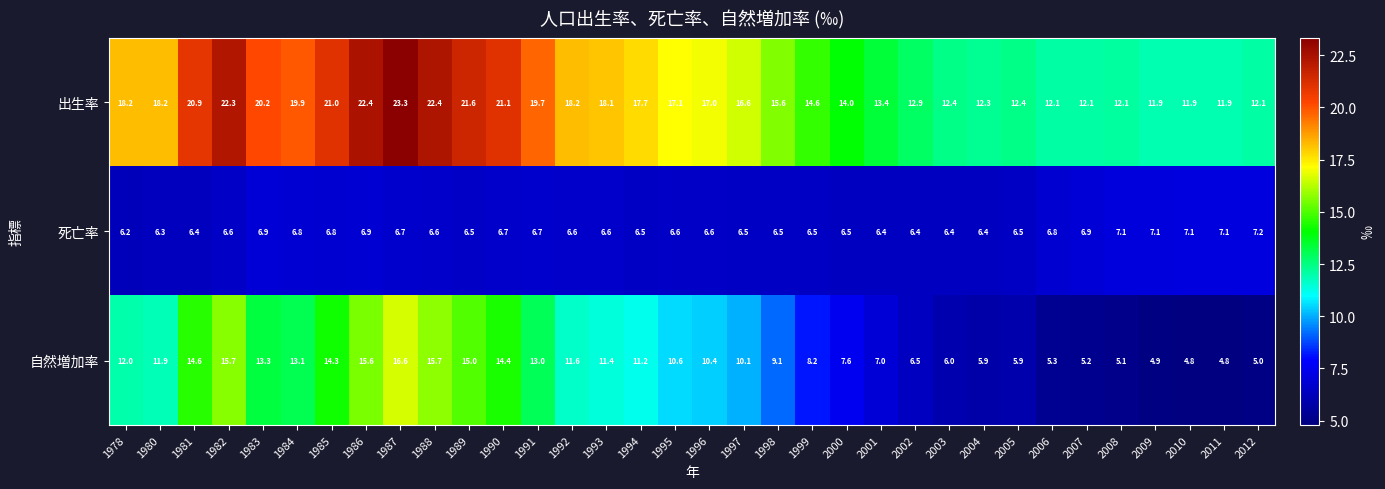

The value of 死亡率 at 1996 is 1.9. True or false?

False